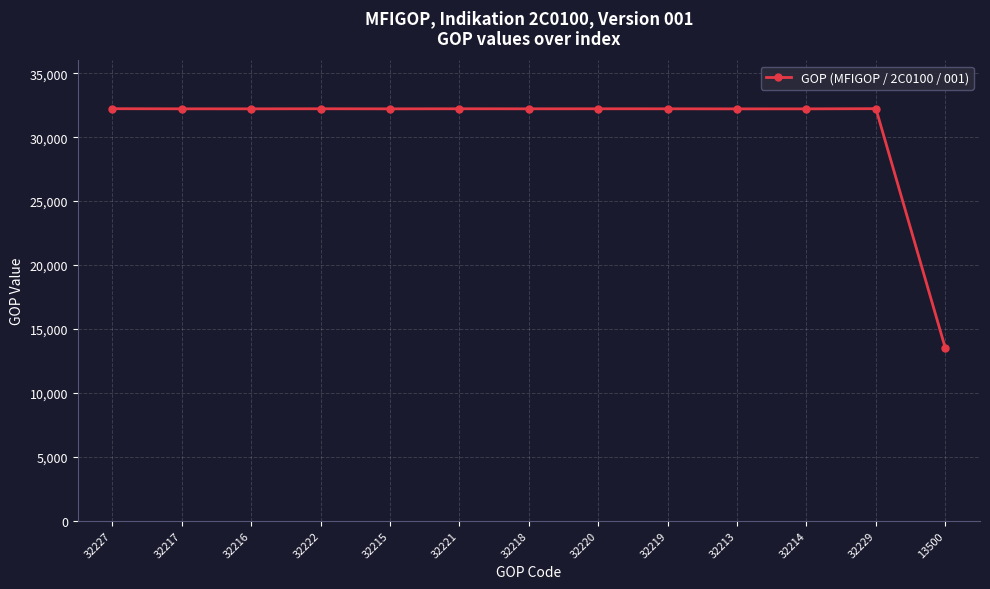

Is it true that the value at 32229 is 12102?

False